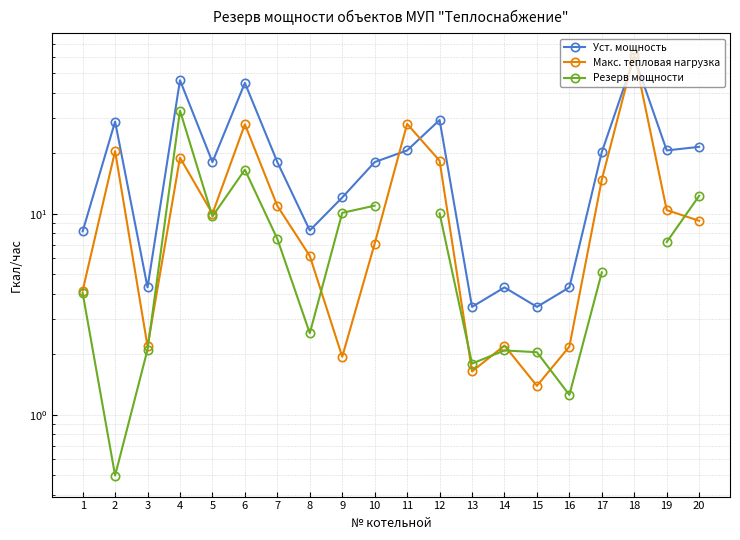

Count the number of categories in the chart.

20